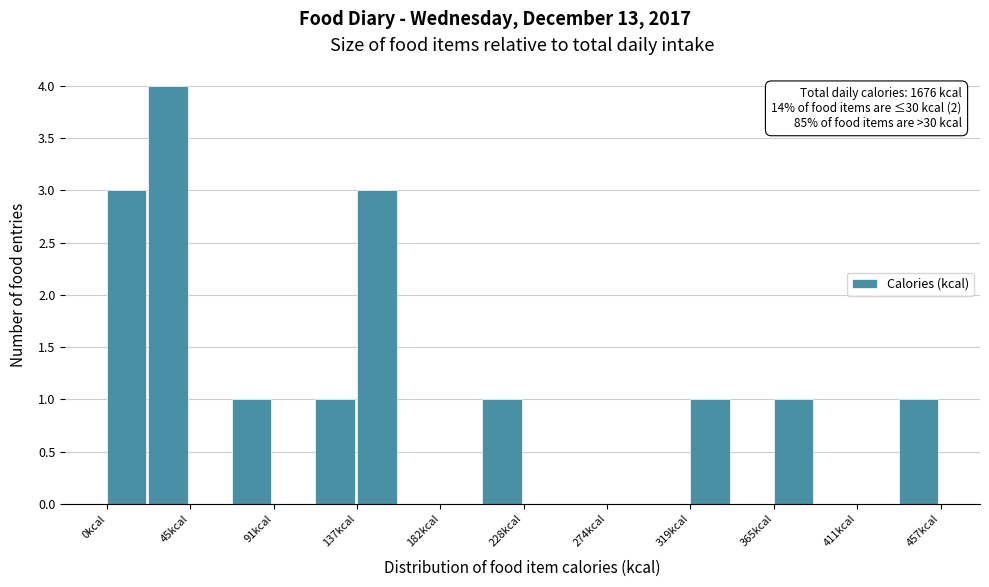

Over which range of the x-axis is the bar tallest?

25 to 45